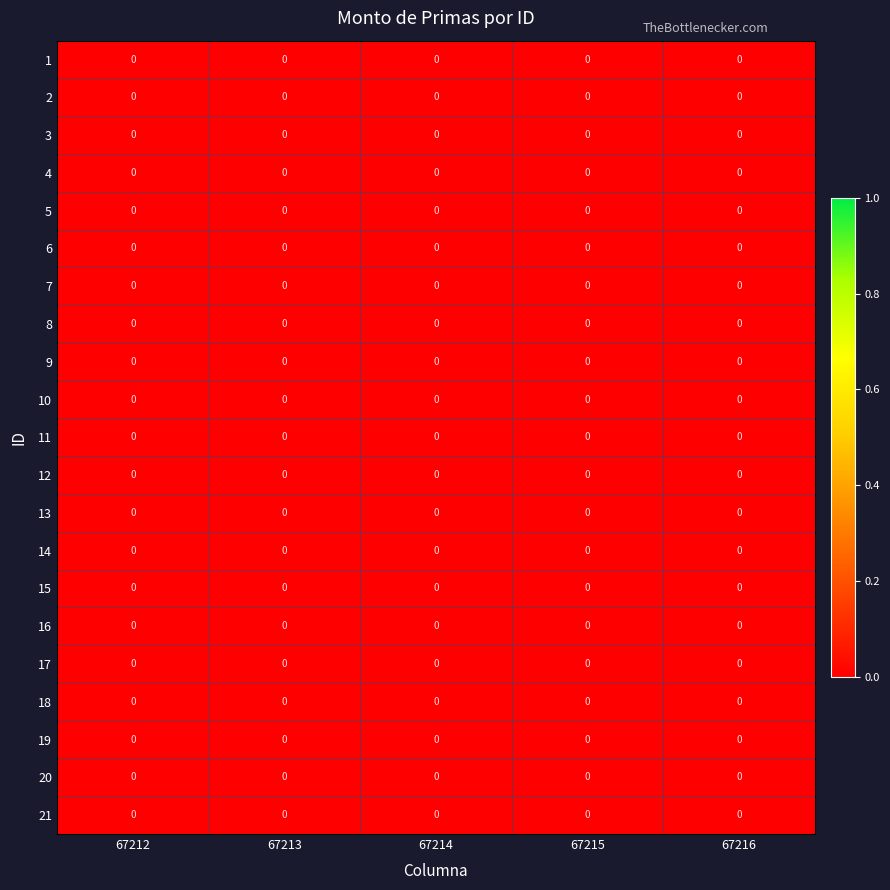

Rank the series at 67215 from highest to lowest value.

row_12, row_15, row_9, row_18, row_2, row_5, row_19, row_4, row_3, row_7, row_16, row_14, row_0, row_8, row_10, row_20, row_11, row_6, row_1, row_13, row_17